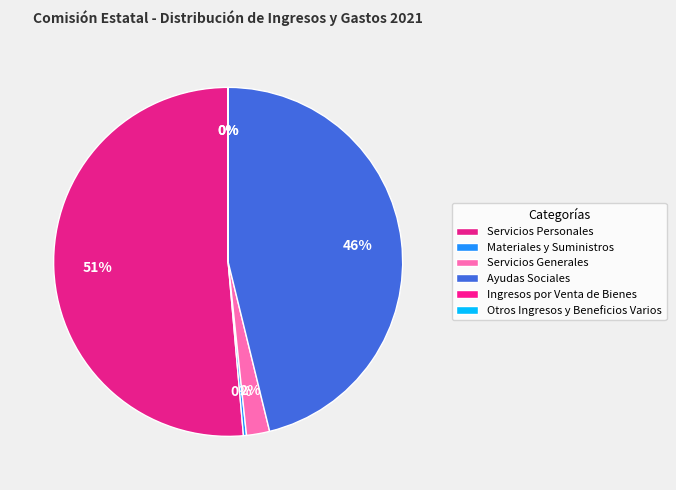

Combined, do Servicios Personales and Ayudas Sociales account for over 50%?

Yes